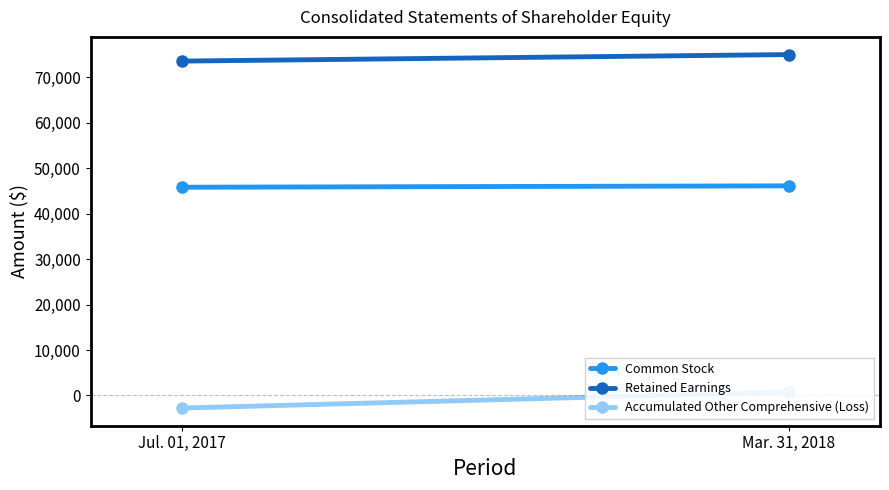

At how many categories does at least one series exceed 33841?

2